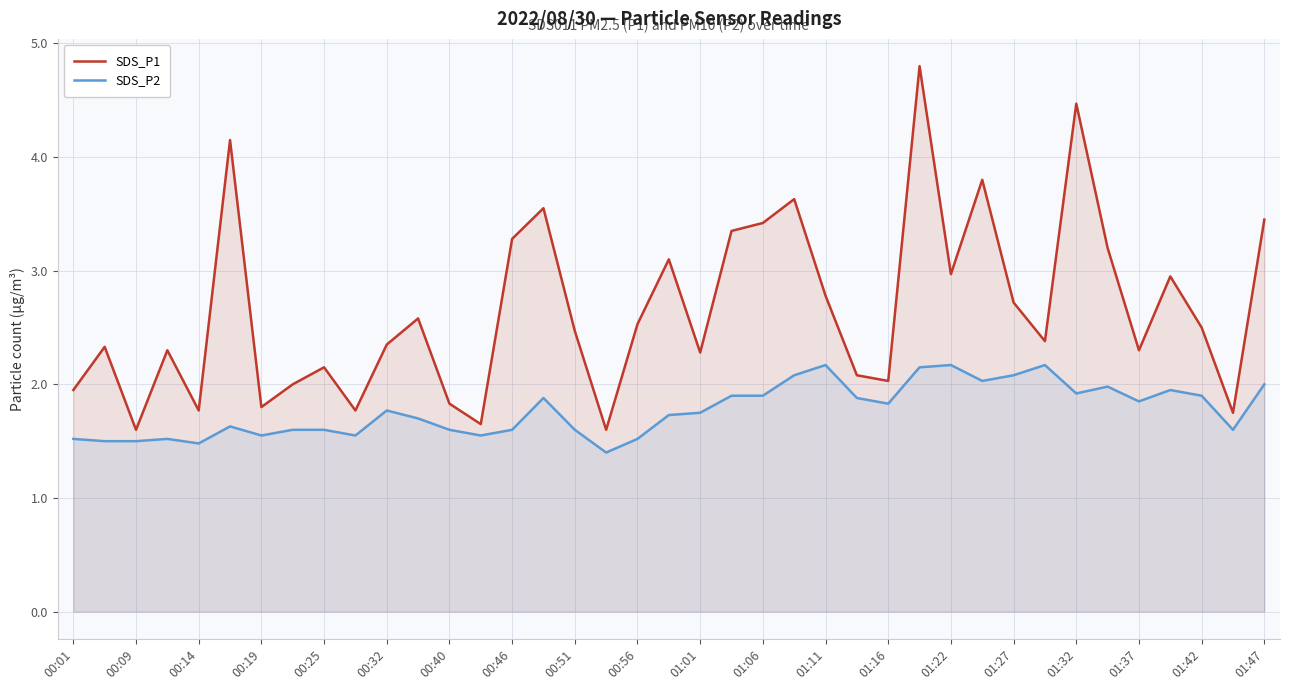

What is the value of the SDS_P2 point at the 25th from the left?

2.2